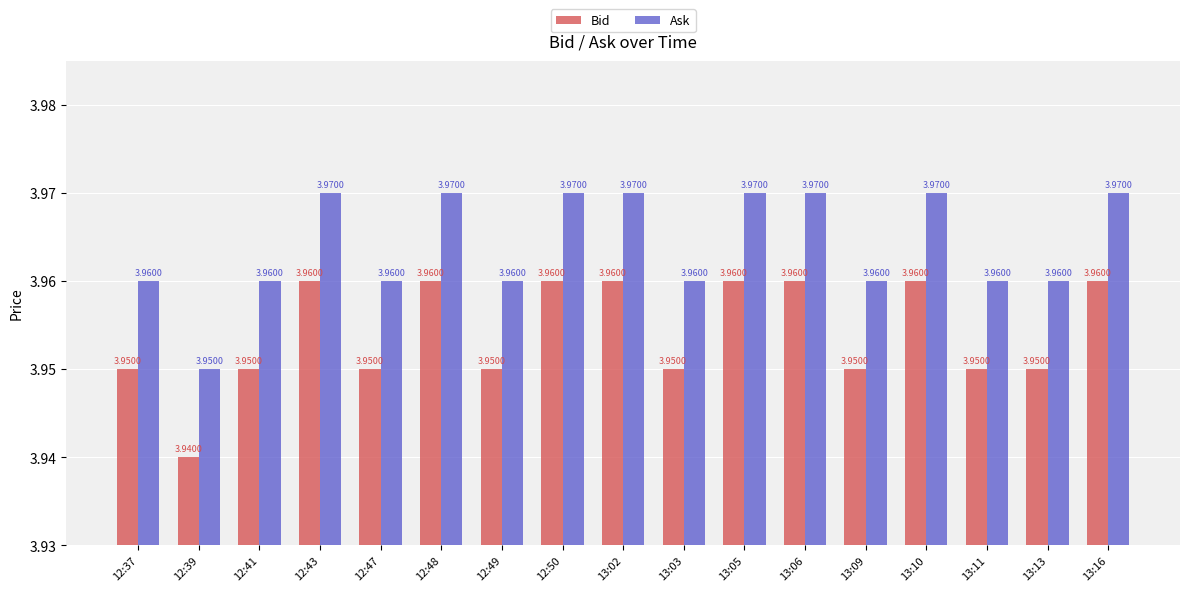

Is the value of Ask at 12:47 greater than the value of Bid at 13:11?

Yes